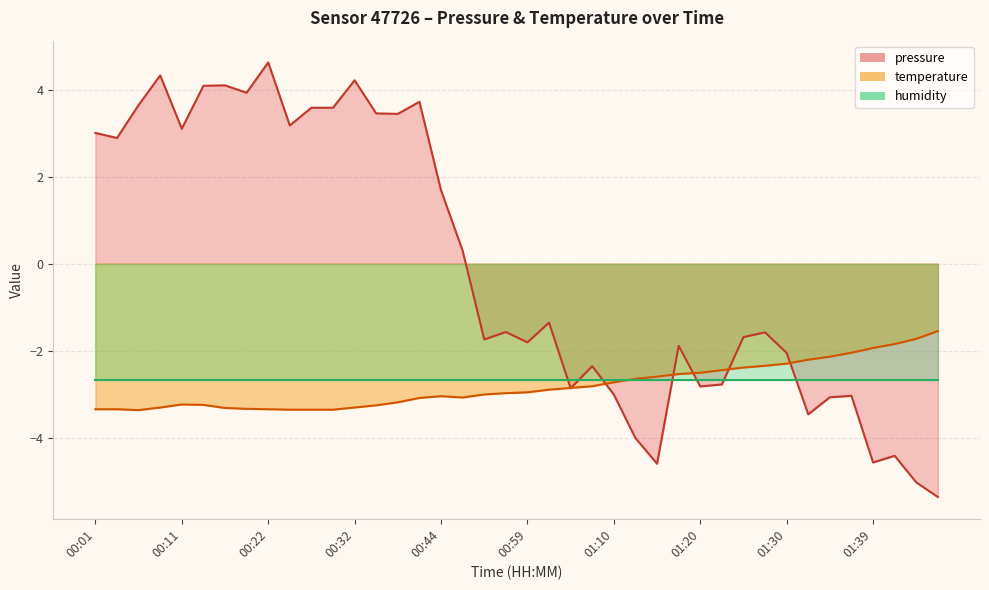

The pressure series shows -1.7 at 00:54. True or false?

True